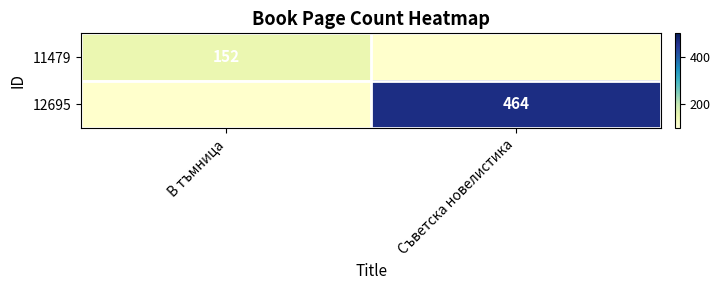

The 11479 series shows 152 at В тъмница. True or false?

True